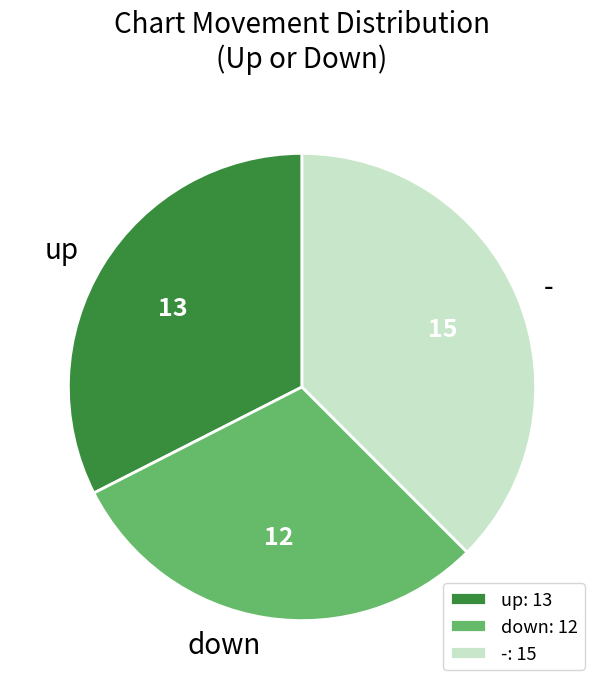

Is down the majority of the pie?

No